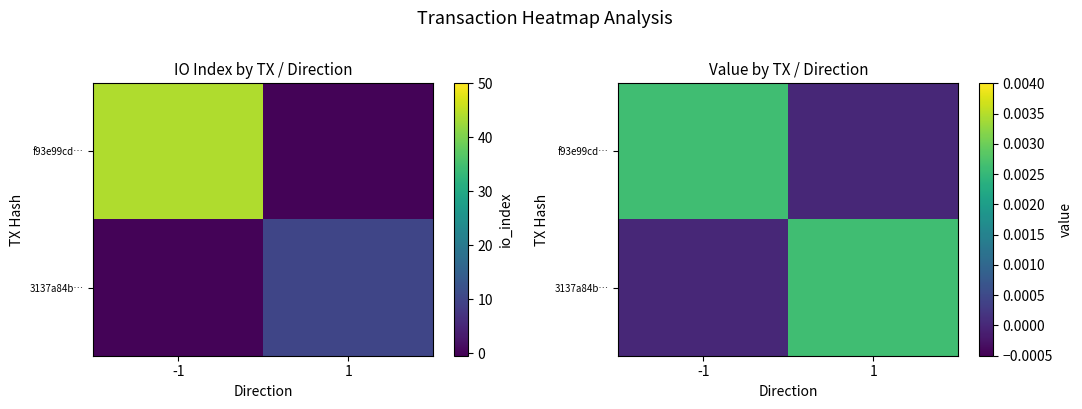

At how many categories does at least one series exceed 0?

2